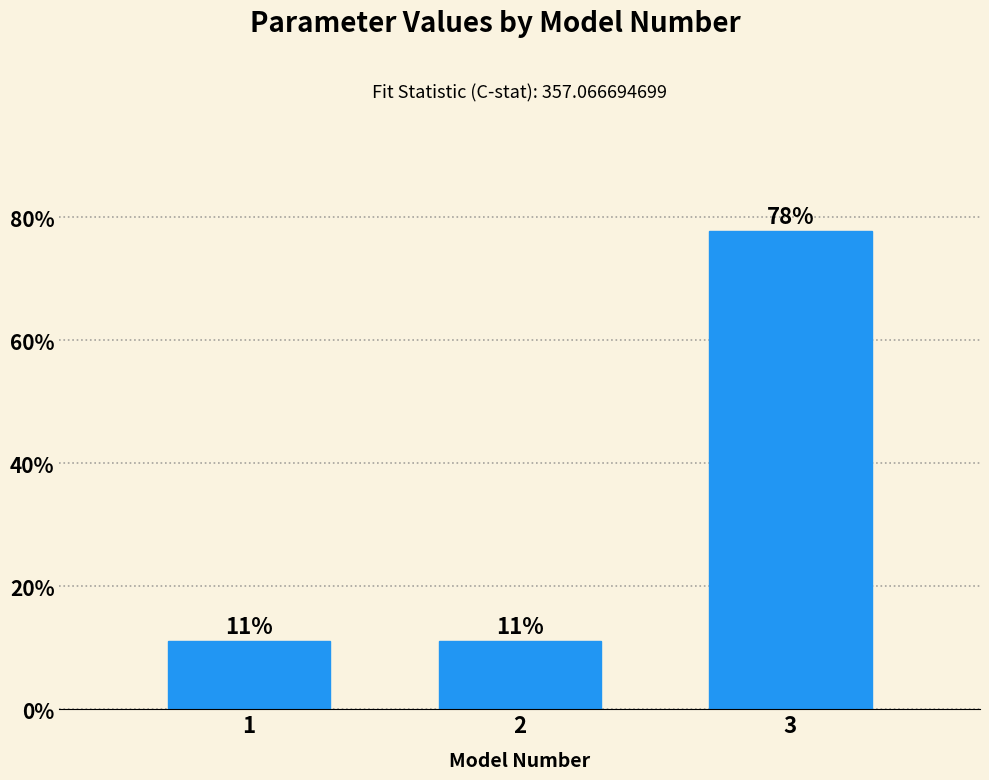

How many bars are there in total?

3